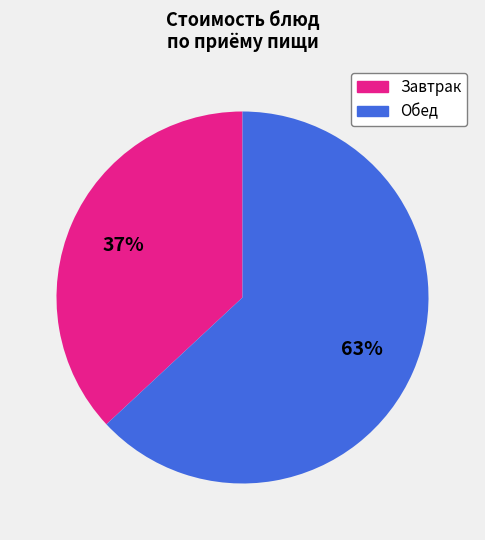

To the nearest percent, what is the difference between the largest and smallest slice percentages?

26%